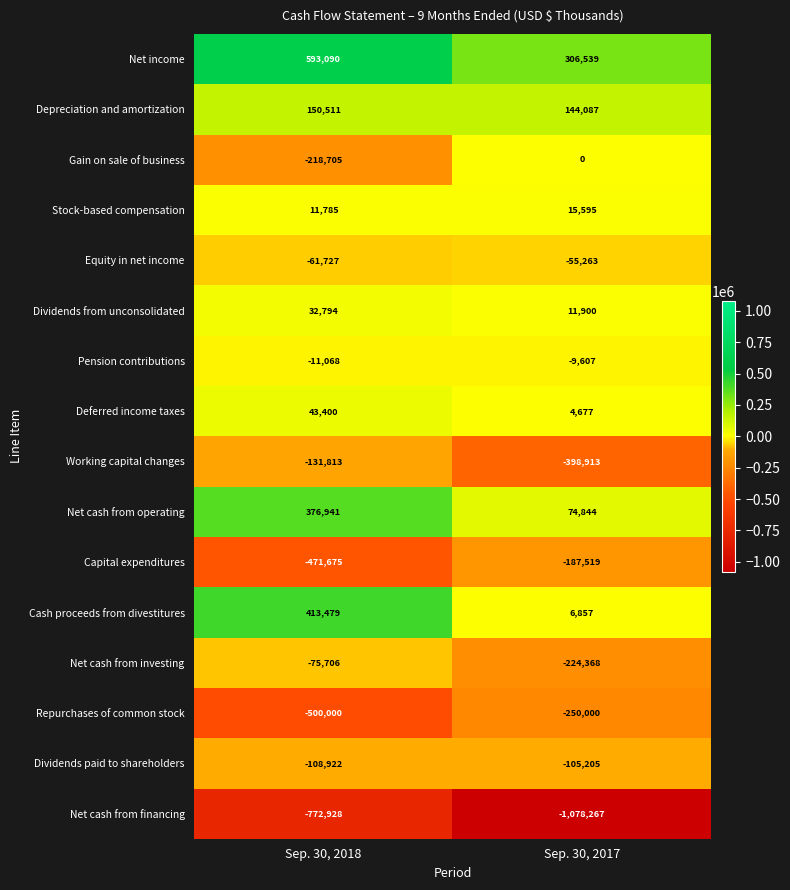

What value does the Dividends paid to shareholders series have at Sep. 30, 2018?

-108922